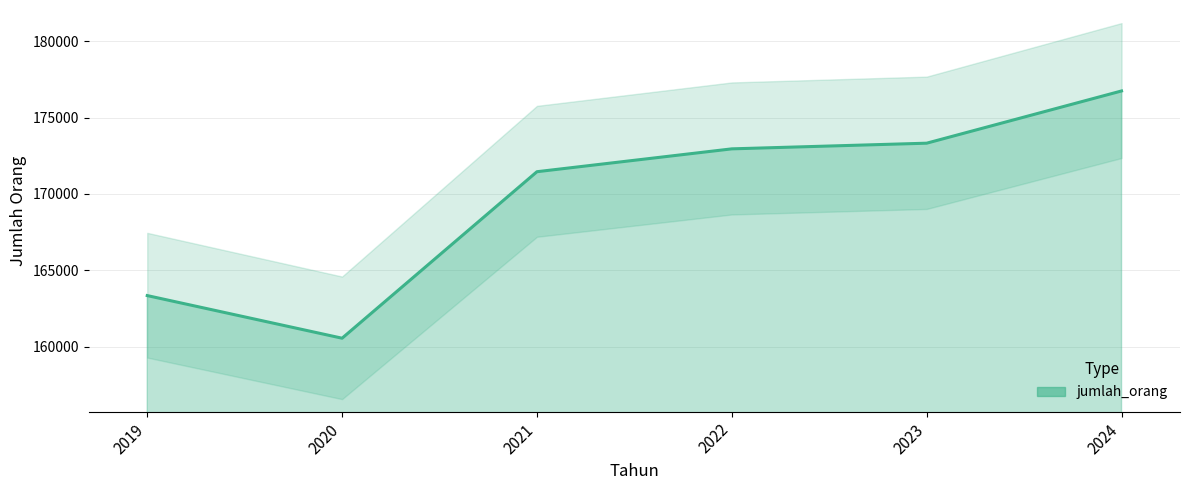

Approximately how many times larger is the value at 2023 compared to 2024?

1.0